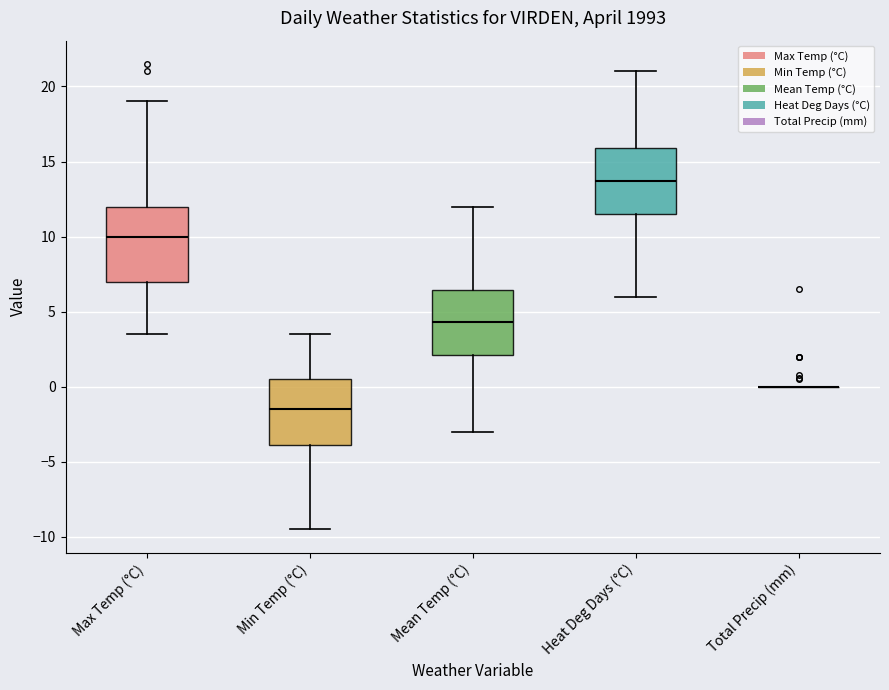

Which box is the tallest, from its lower edge to its upper edge?

Max Temp (°C)